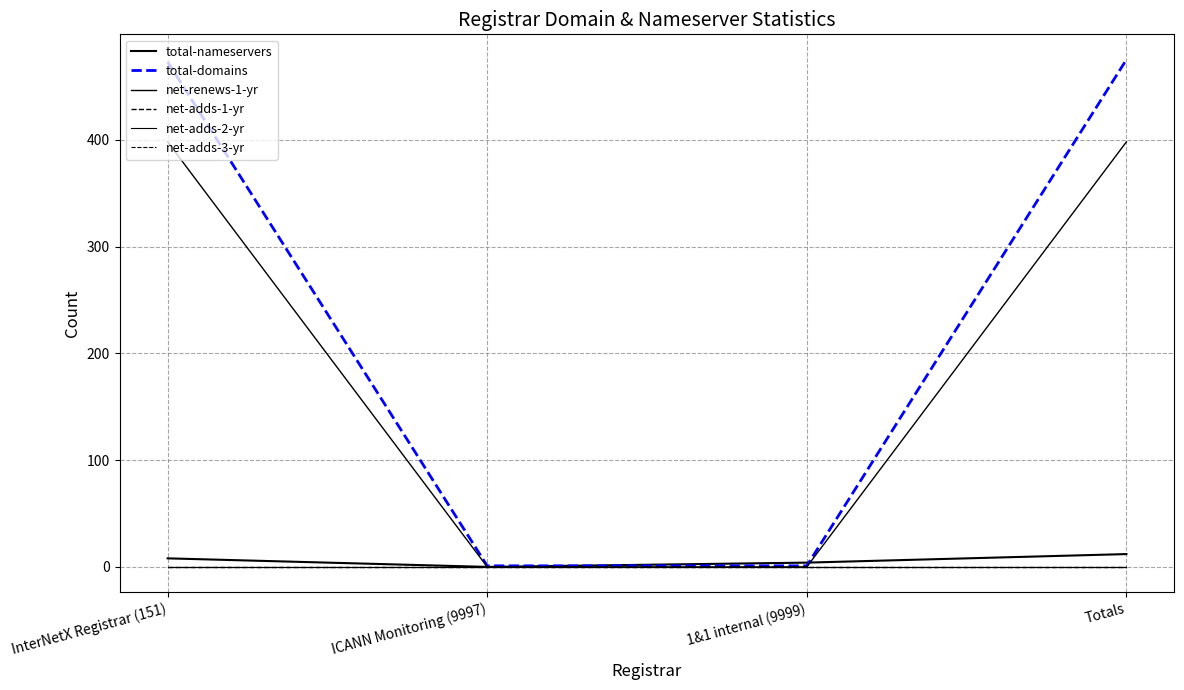

True or false: net-adds-1-yr and total-domains intersect in this chart.

False